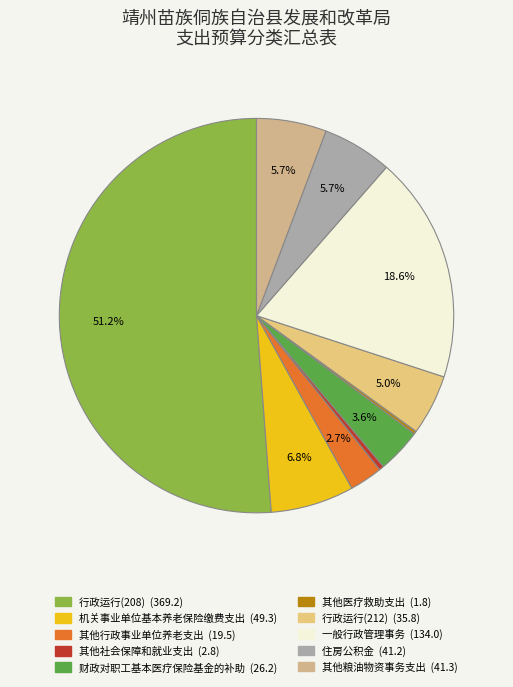

What is the largest slice in the pie chart?

行政运行(208)